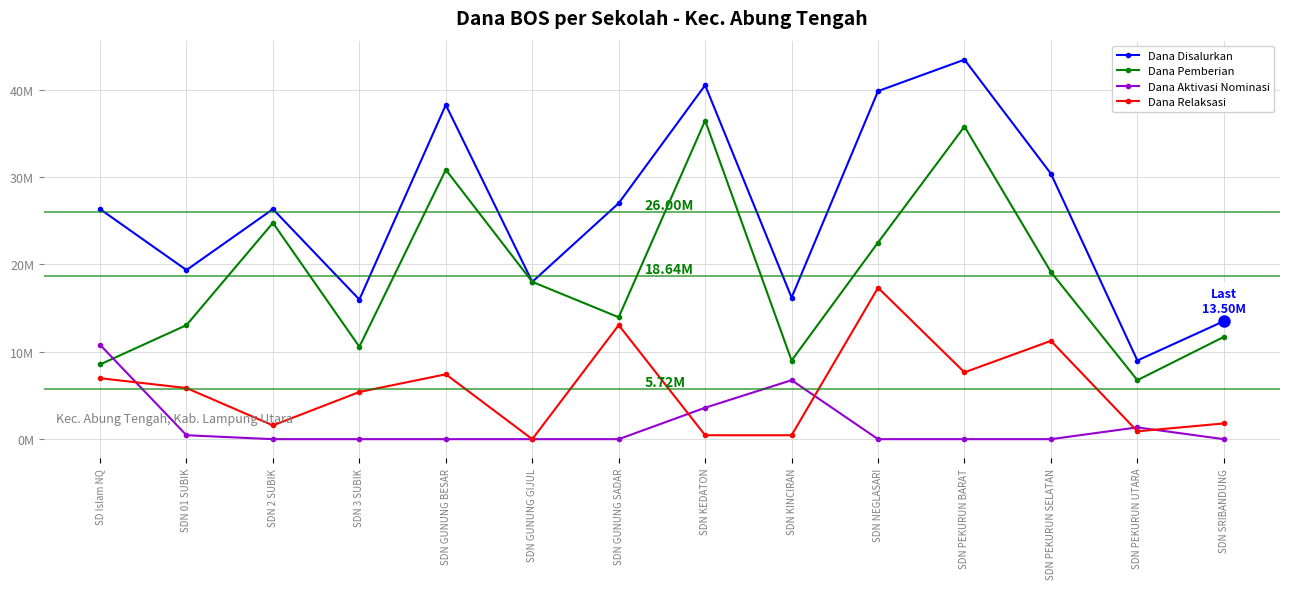

What is the value of the Dana Disalurkan point at the 7th from the left?

27000000